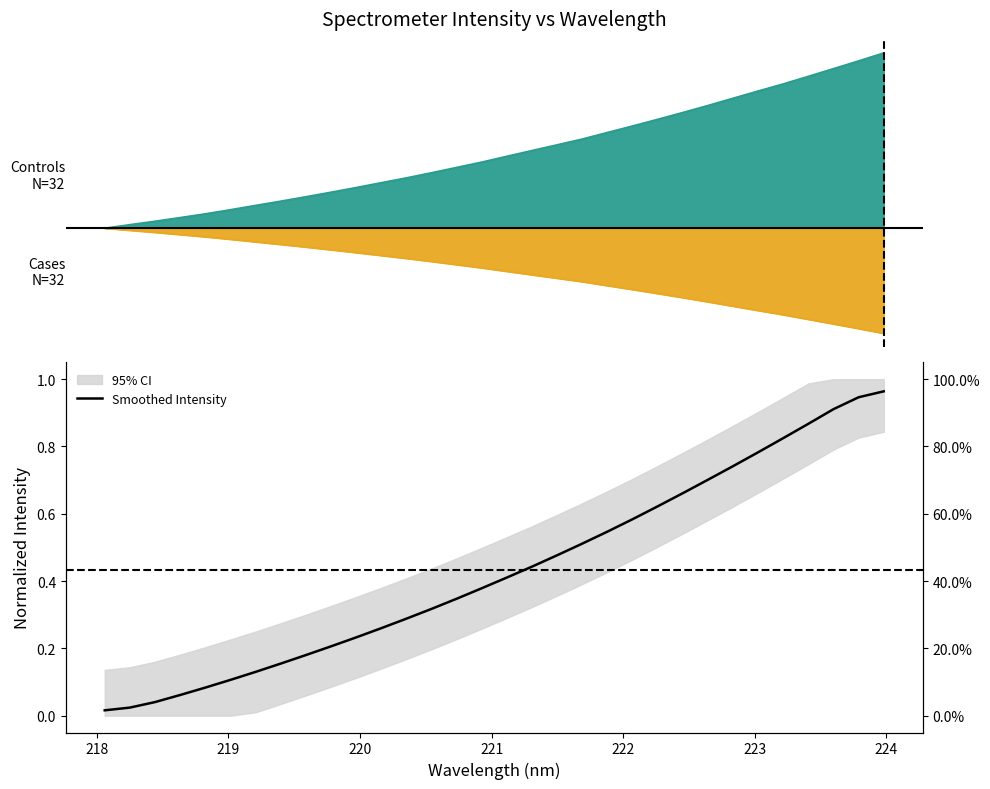

Does the chart display data point markers on the line(s)?

No